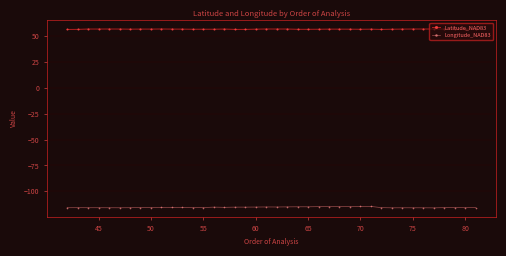

What is the value of the Latitude_NAD83 point at the 7th from the left?

56.8